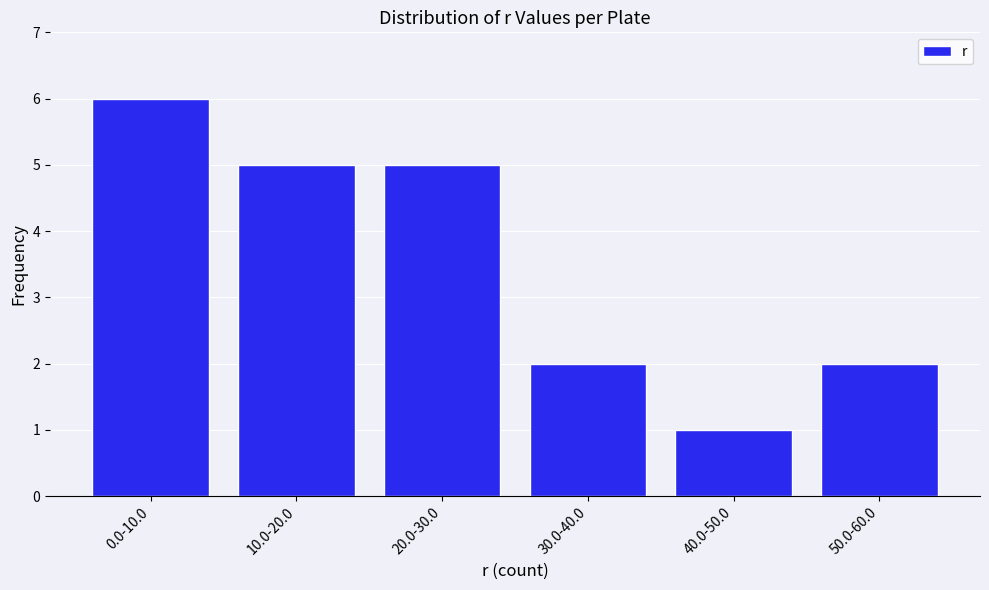

Reading left to right, list all the values displayed in this chart.

6	5	5	2	1	2